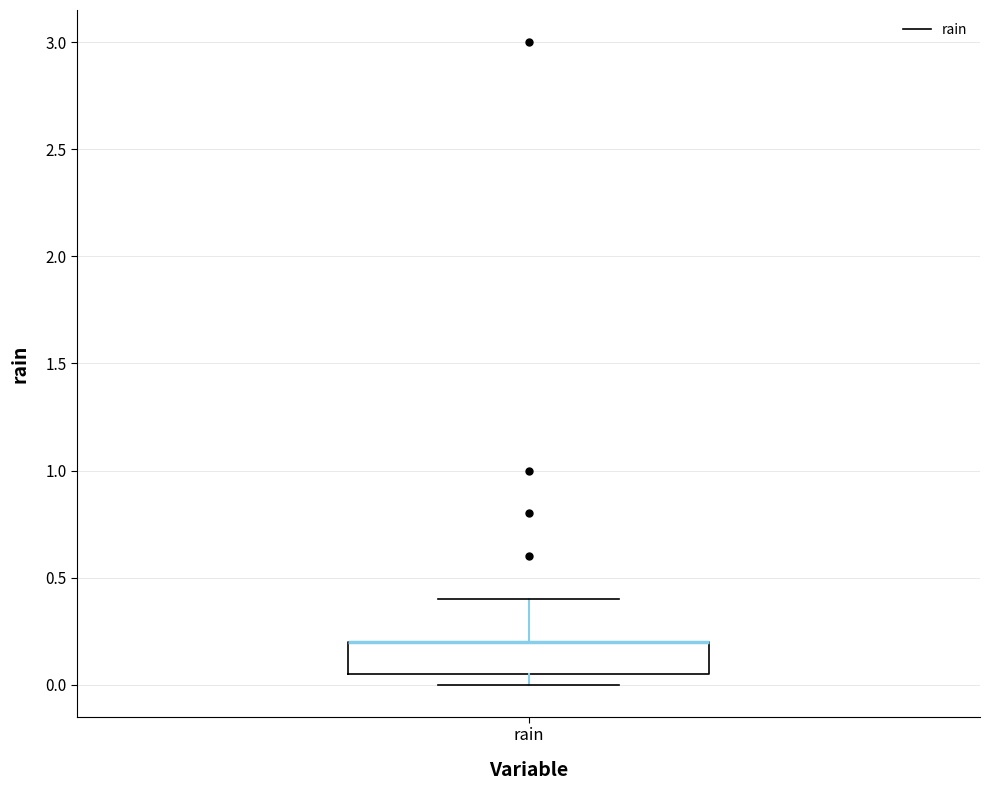

Read this box plot against the y-axis: the position of the median line, the range covered by the box, and the ends of both whiskers. The values are not printed on the chart, so give them approximately, as read against the axis.

median 0.20 (drawn on the box's upper edge), box 0.05 to 0.20, whiskers 0.00 to 0.40